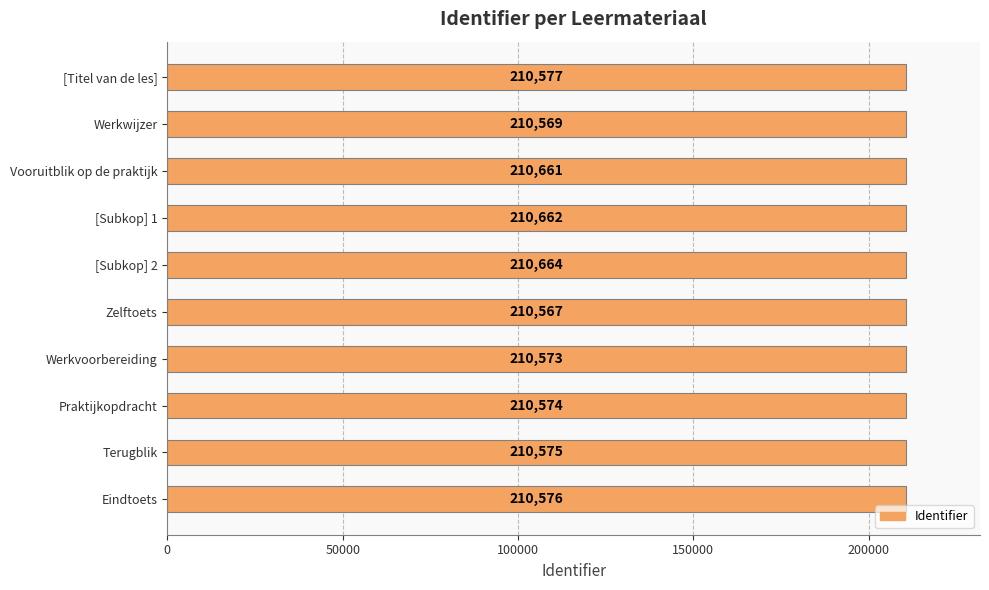

Reading top to bottom, list all the values displayed in this chart.

[Titel van de les]=210577	Werkwijzer=210569	Vooruitblik op de praktijk=210661	[Subkop] 1=210662	[Subkop] 2=210664	Zelftoets=210567	Werkvoorbereiding=210573	Praktijkopdracht=210574	Terugblik=210575	Eindtoets=210576